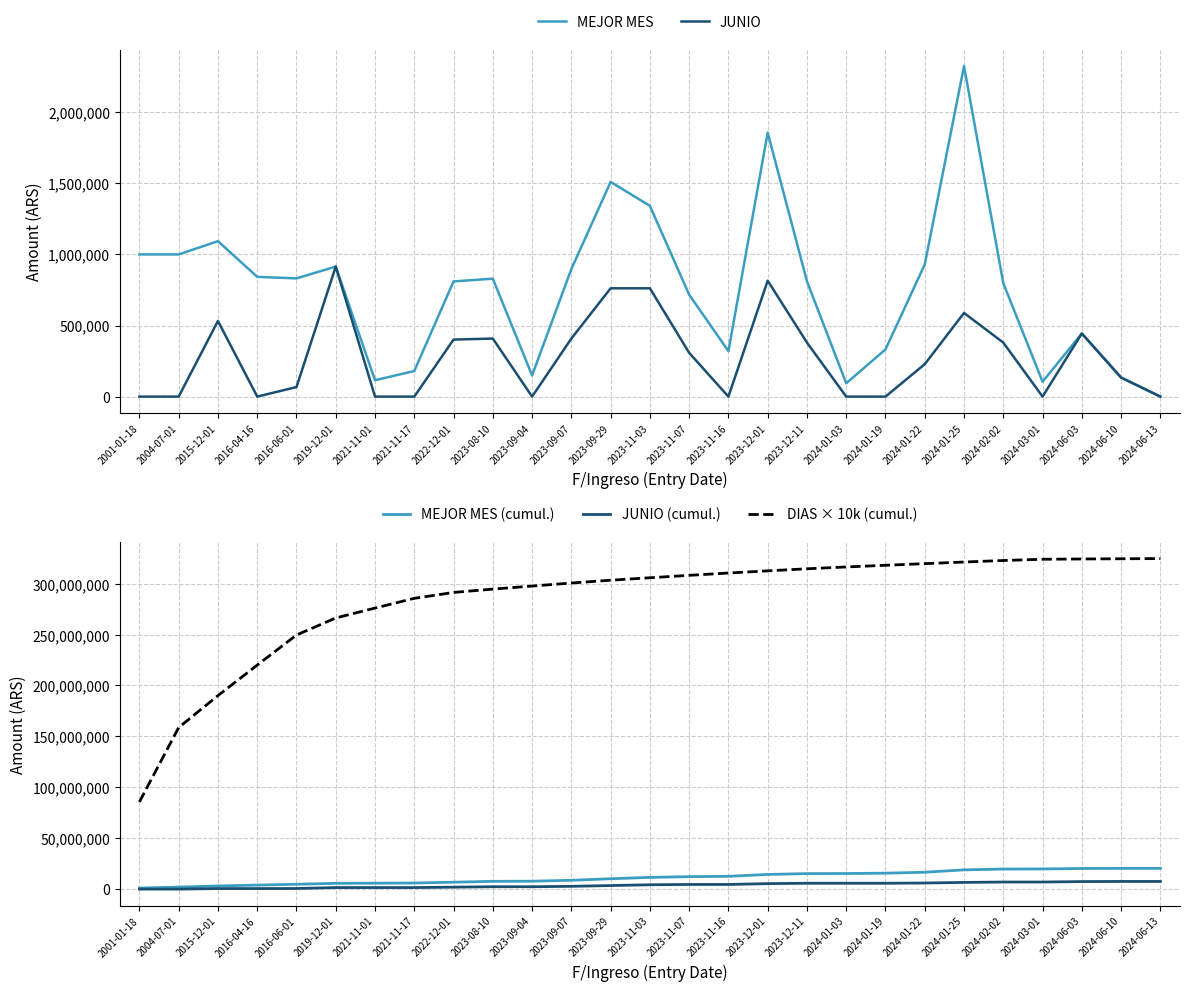

What is the label of the 26th point from the left?

2024-06-10